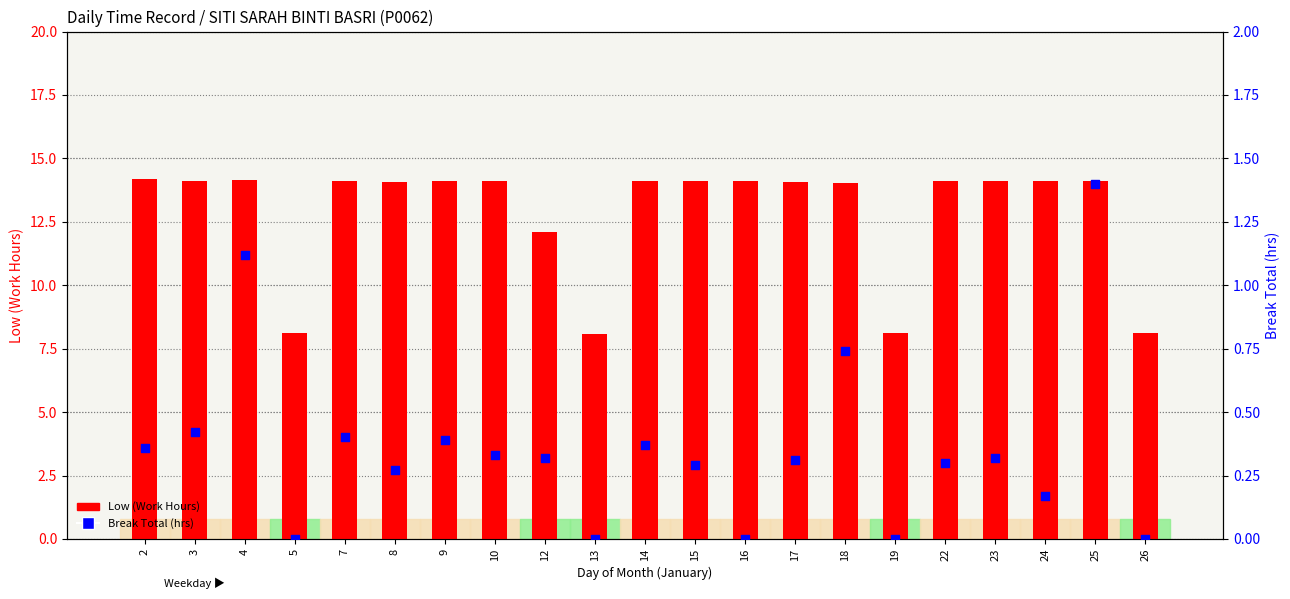

Which series has the widest spread of Y values?

Low (Work Hours)